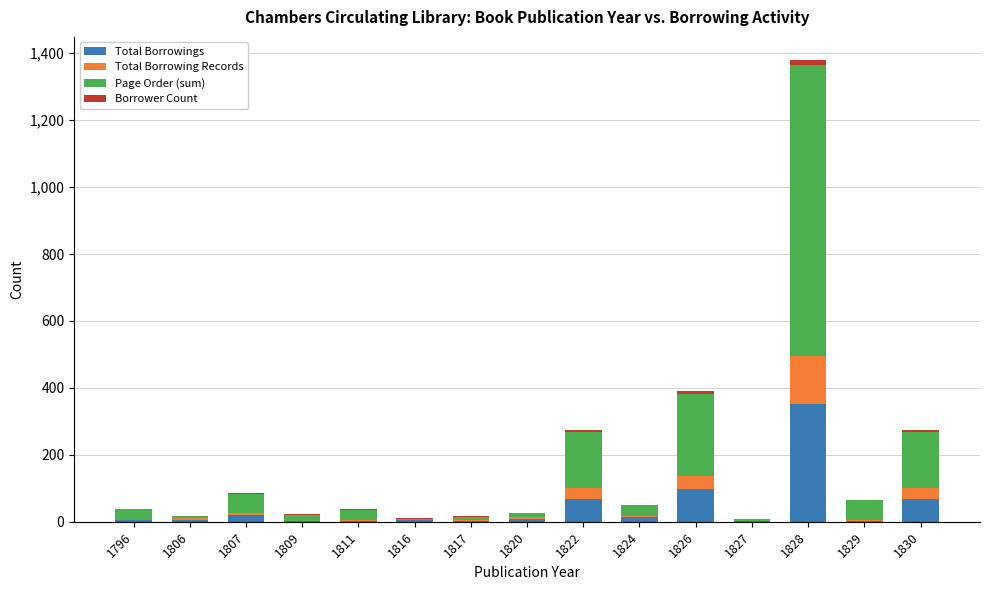

Which category has the highest value in the Total Borrowings series?

1828